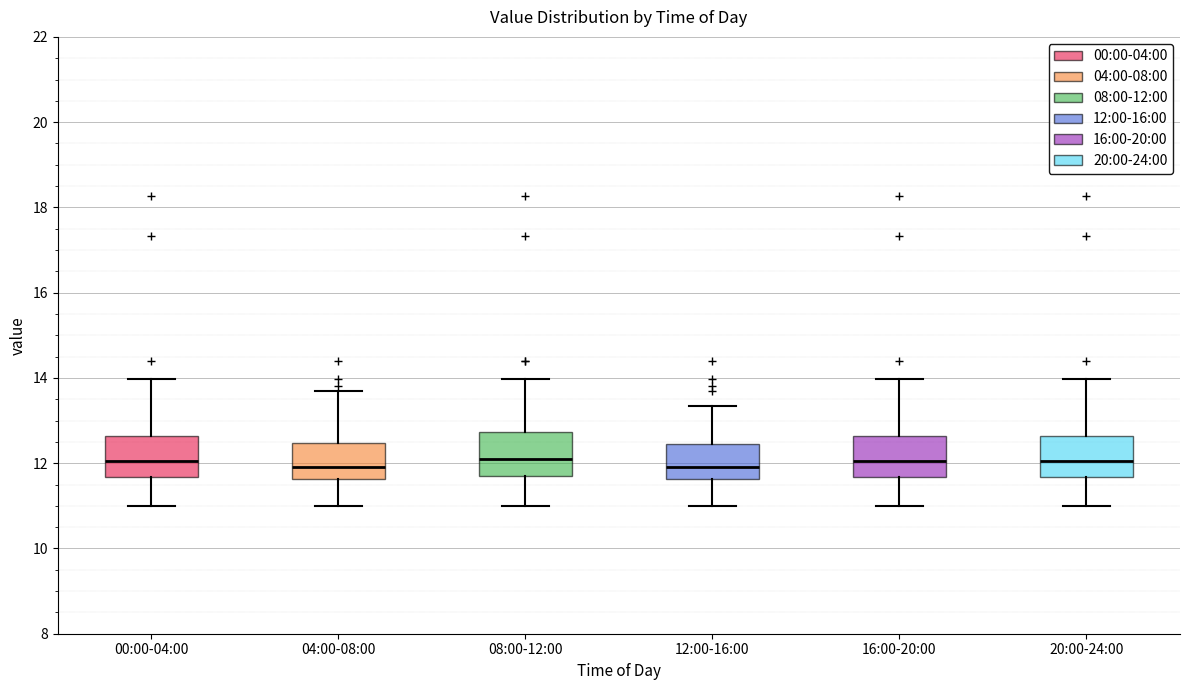

Reading left to right, transcribe this box plot: for each box, give where its median line is, the range the box spans, and where its two whiskers end, as read against the y-axis. The values are not printed on the chart, so give them approximately, as read against the axis.

00:00-04:00: median 12.0, box 11.6 to 12.6, whiskers 11.0 to 14.0
04:00-08:00: median 12.0, box 11.6 to 12.4, whiskers 11.0 to 13.8
08:00-12:00: median 12.2, box 11.6 to 12.8, whiskers 11.0 to 14.0
12:00-16:00: median 12.0, box 11.6 to 12.4, whiskers 11.0 to 13.4
16:00-20:00: median 12.0, box 11.6 to 12.6, whiskers 11.0 to 14.0
20:00-24:00: median 12.0, box 11.6 to 12.6, whiskers 11.0 to 14.0